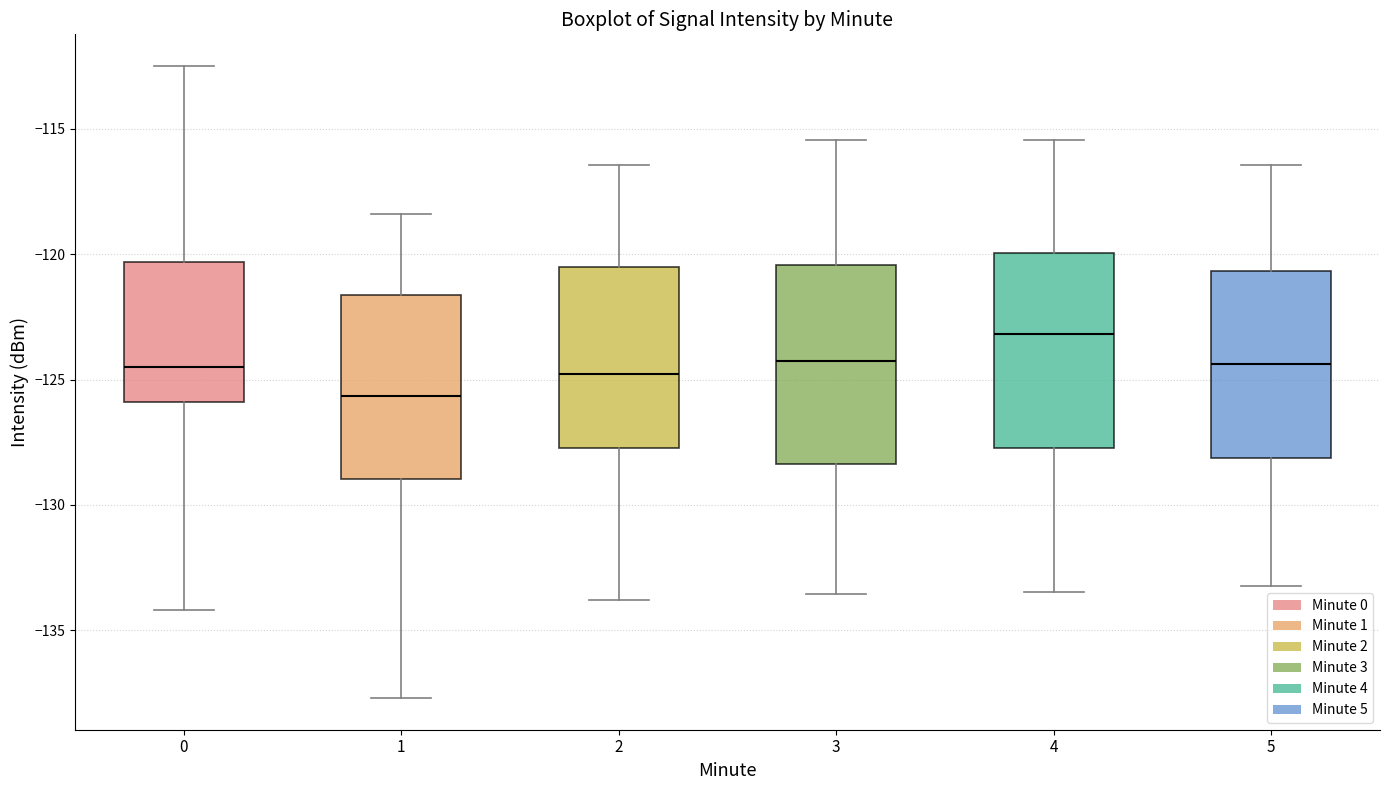

Which box has the highest median line?

4